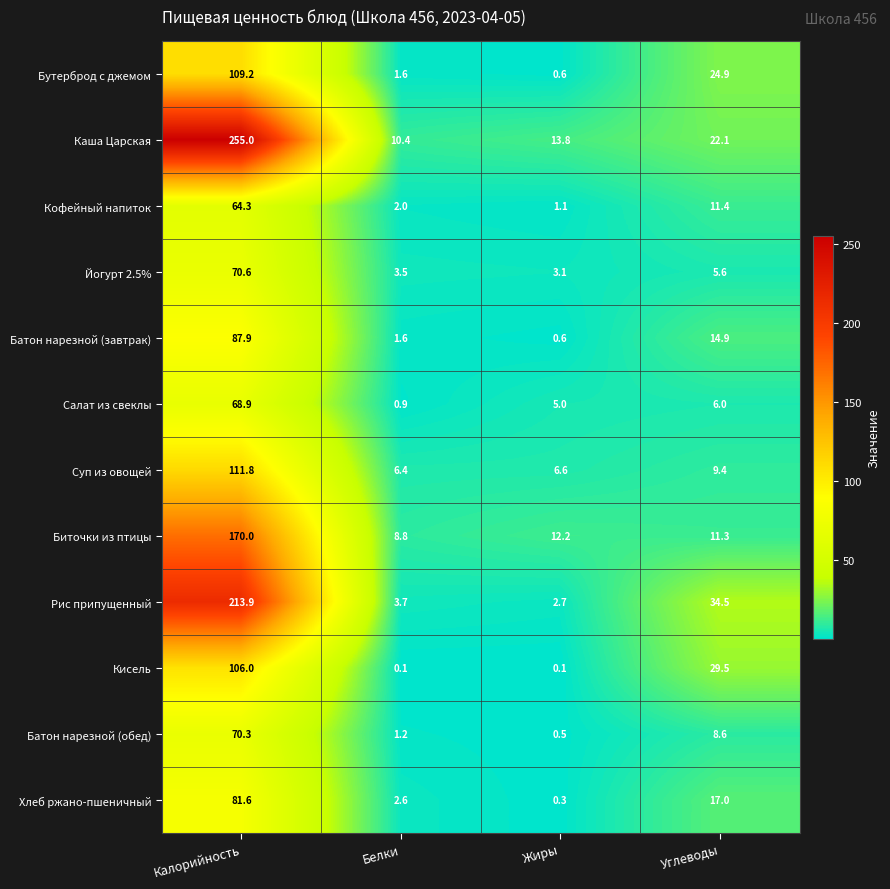

At Углеводы, list the series in order from largest to smallest.

Рис припущенный, Кисель, Бутерброд с джемом, Каша Царская, Хлеб ржано-пшеничный, Батон нарезной (завтрак), Кофейный напиток, Биточки из птицы, Суп из овощей, Батон нарезной (обед), Салат из свеклы, Йогурт 2.5%